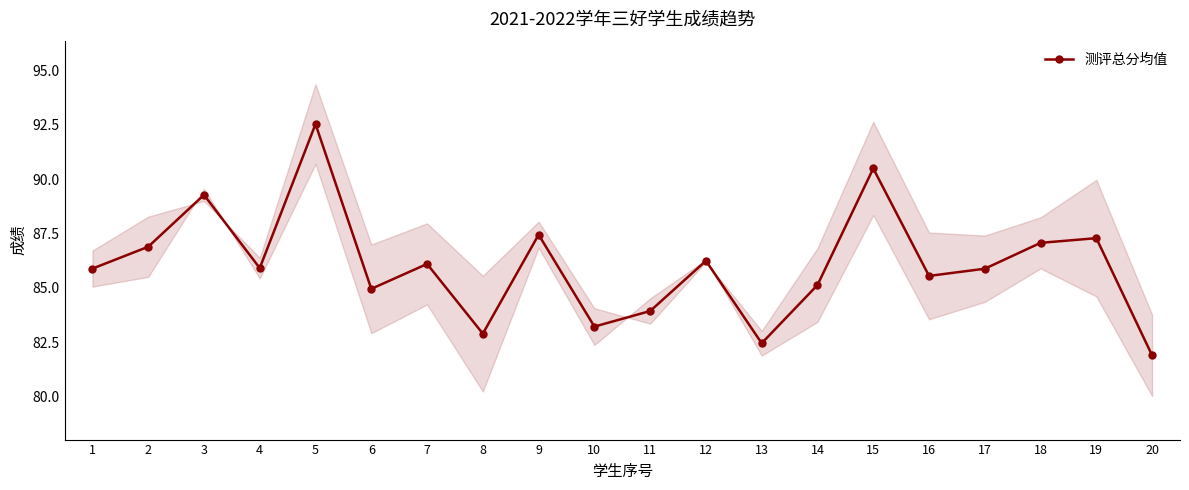

What is the value of the 7th point from the left?

86.1